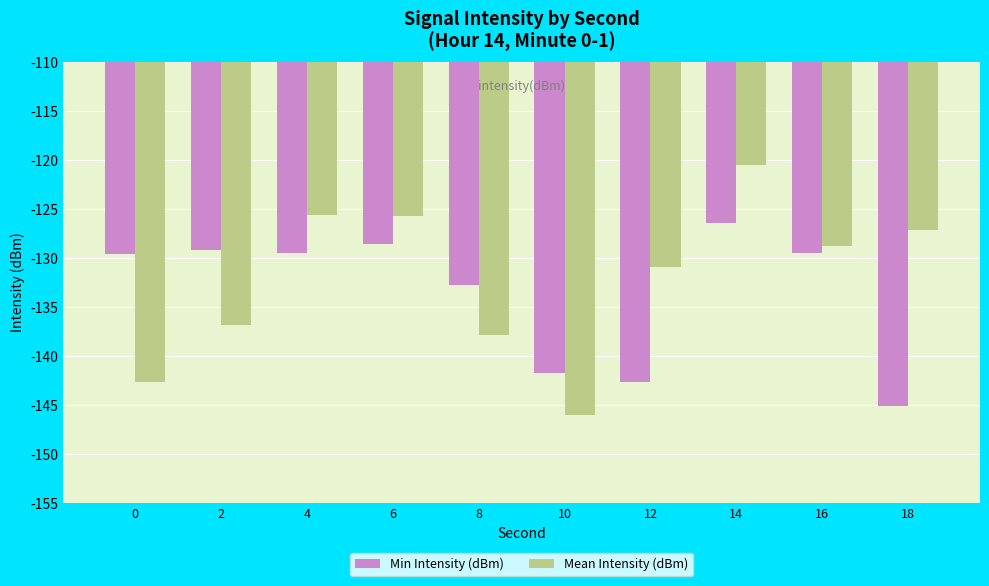

Which series has the largest range (max minus min)?

Mean Intensity (dBm)